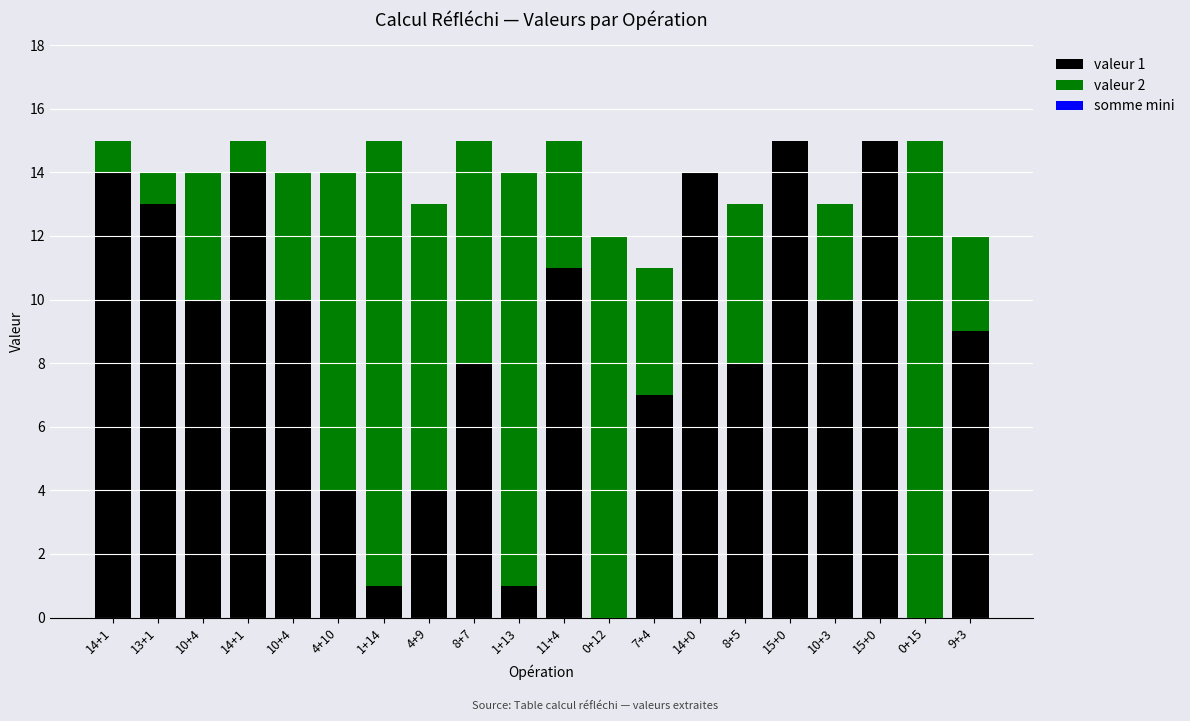

Are the bars horizontal?

No